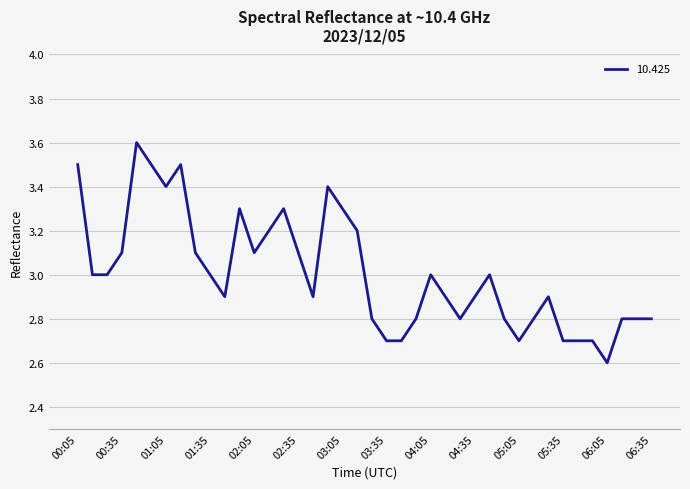

What is the greatest value displayed?

3.6